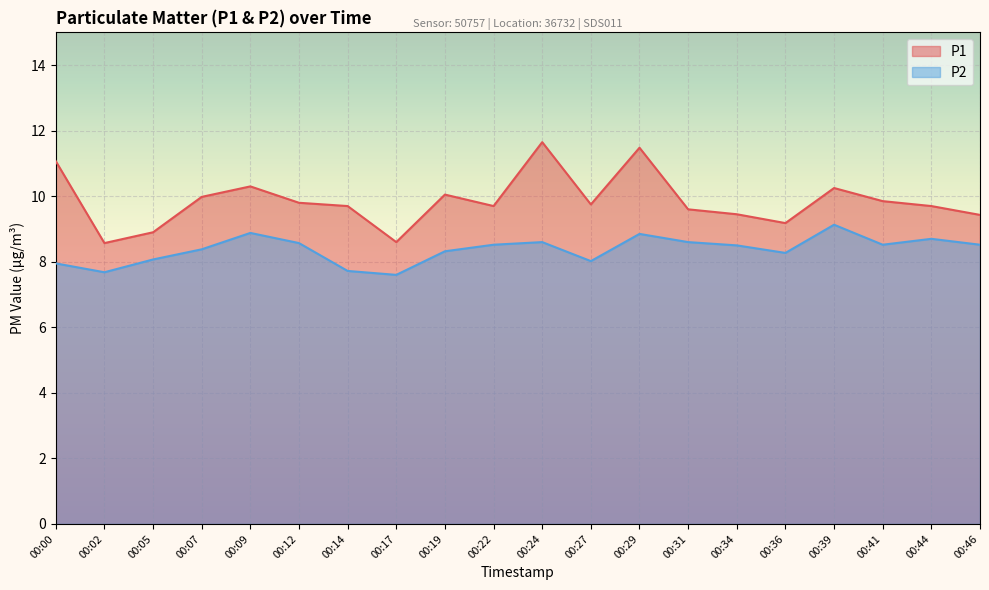

Where is P2 nearest to the value 8?

00:27